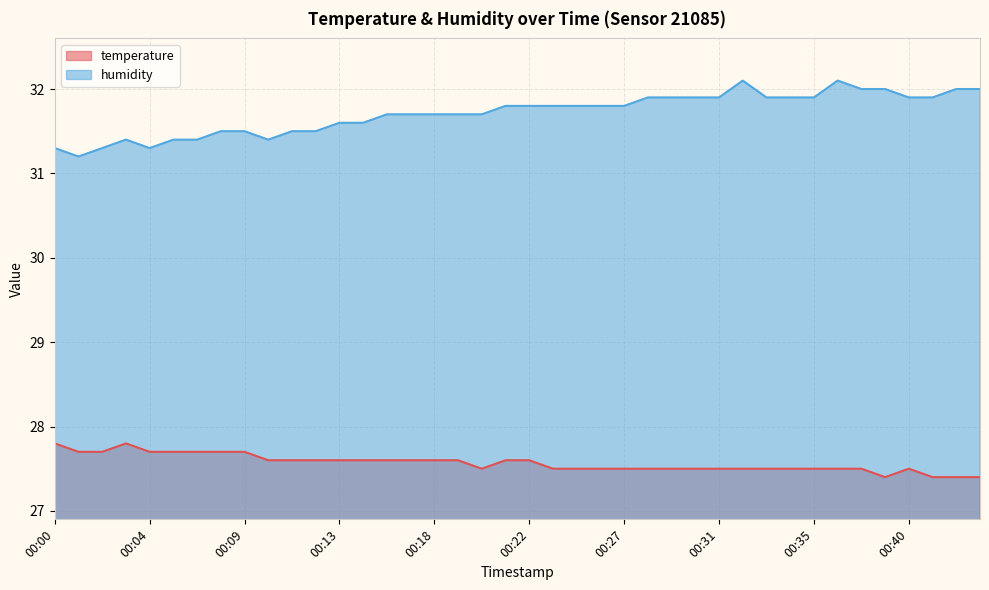

The value of temperature at 00:40 is 27.5. True or false?

True